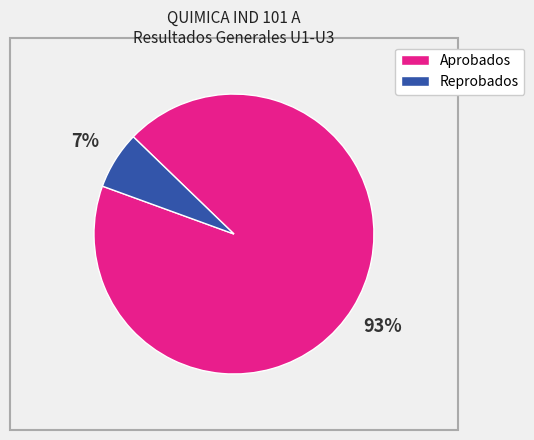

To the nearest percent, what is the average slice percentage?

50%